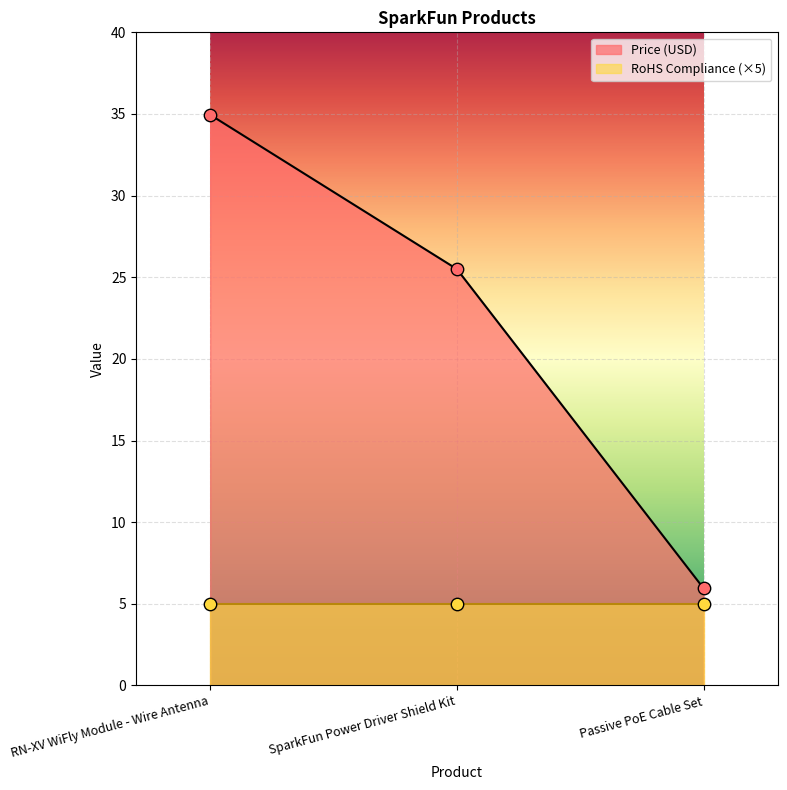

Between RN-XV WiFly Module - Wire Antenna and SparkFun Power Driver Shield Kit, which is larger?

RN-XV WiFly Module - Wire Antenna